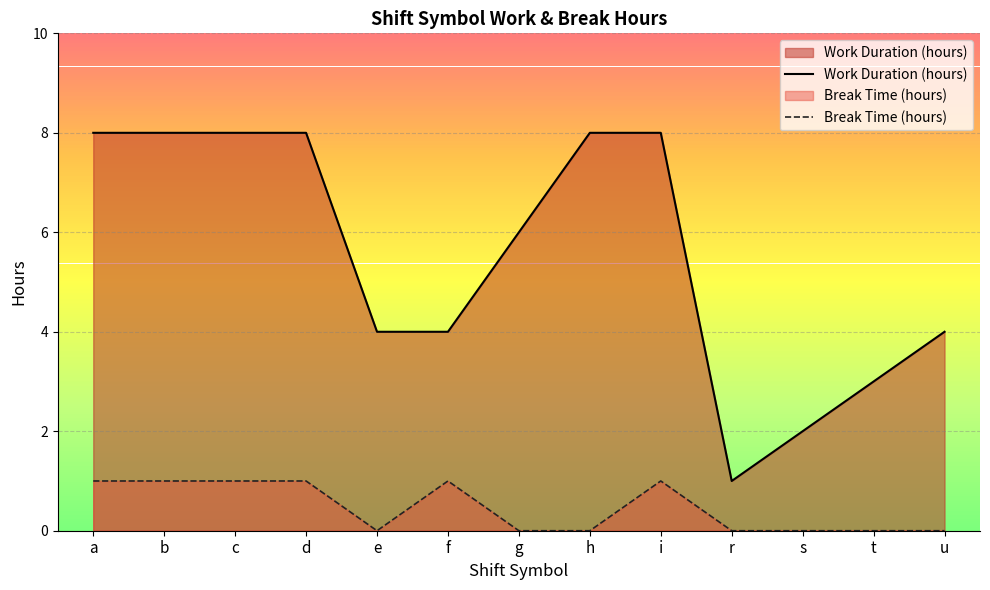

Reading right to left, list all the values displayed in this chart.

Work Duration (hours): 4	3	2	1	8	8	6	4	4	8	8	8	8
Break Time (hours): 0	0	0	0	1	0	0	1	0	1	1	1	1